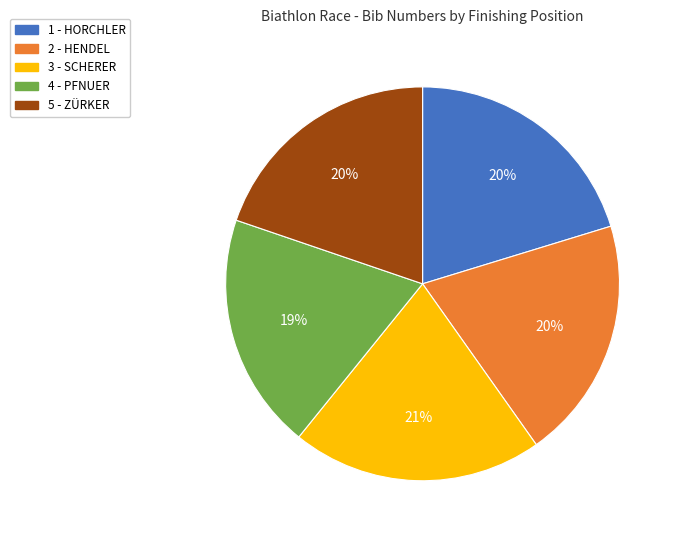

The 2 - HENDEL slice represents 20% of the pie. True or false?

True